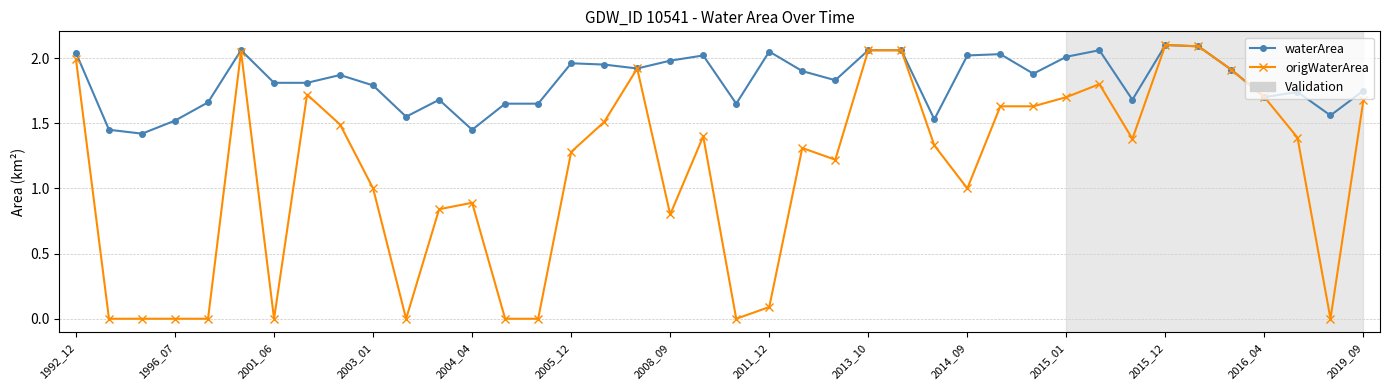

What is the value of the origWaterArea point at the 10th from the left?

1.0